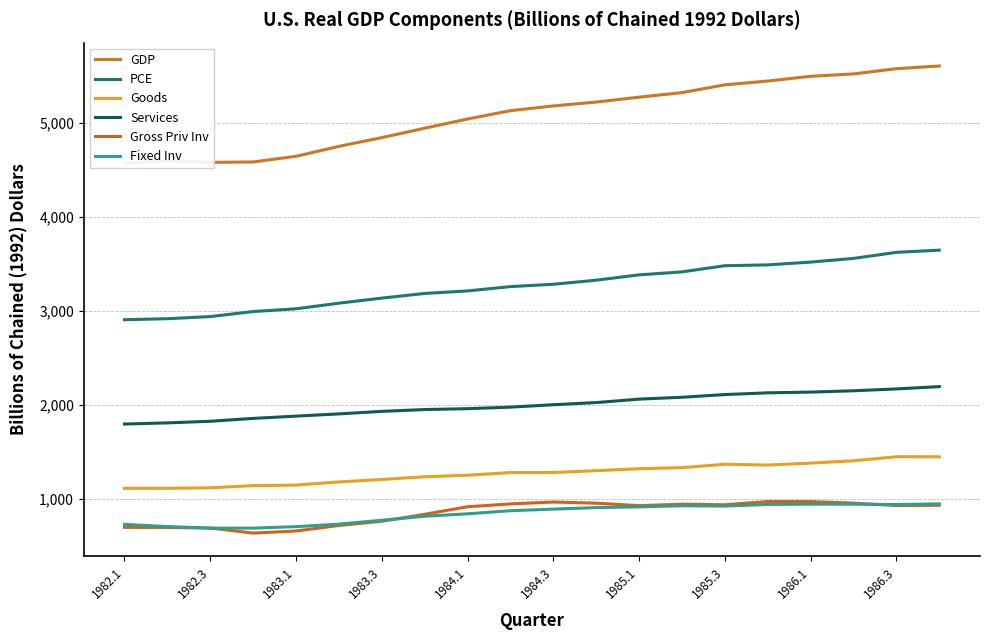

What is the value of the Goods point at the 4th from the left?

1139.9